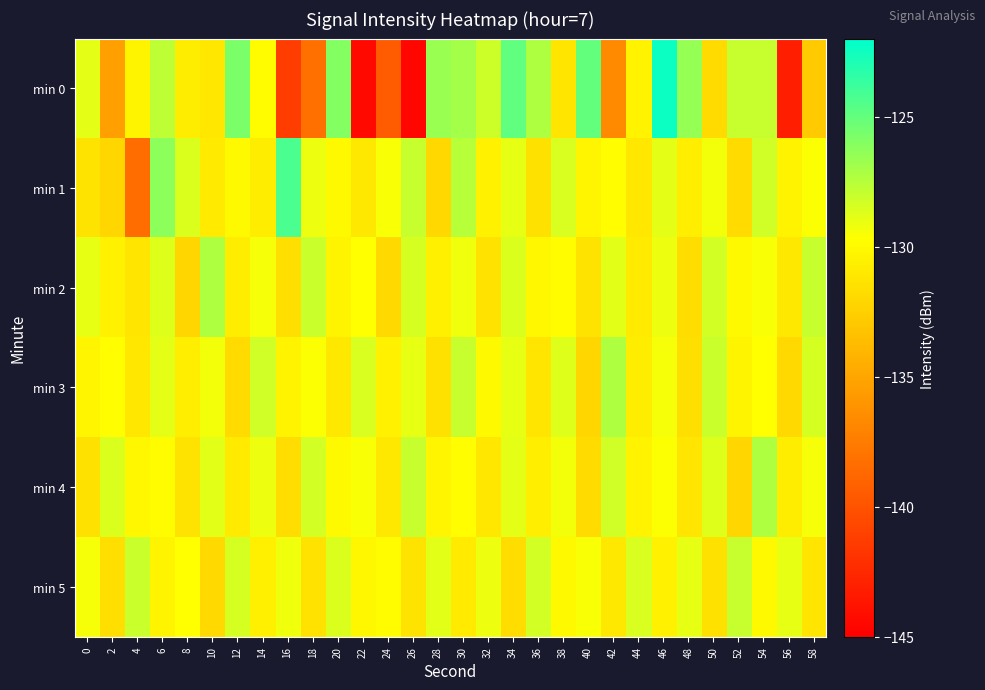

At which category is the sum across all series the highest?

46